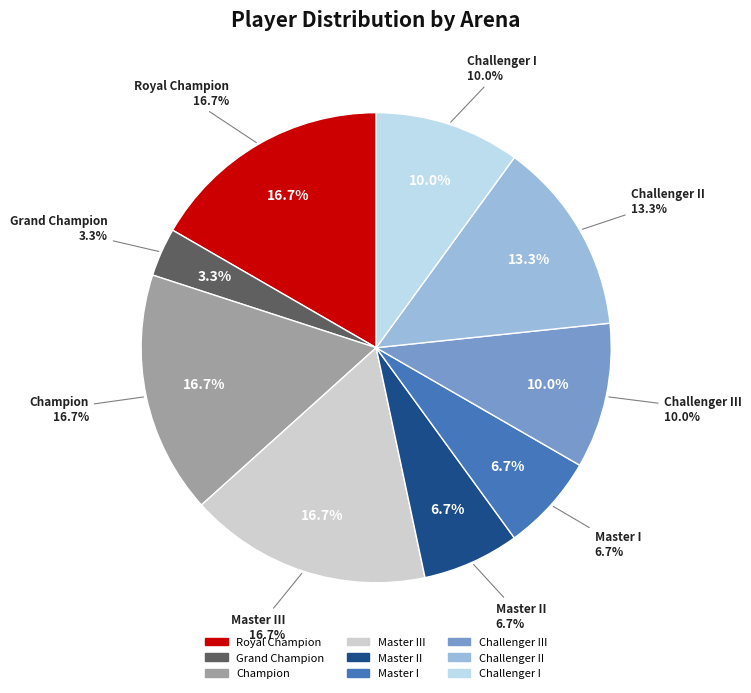

Is there a majority slice in this chart?

No